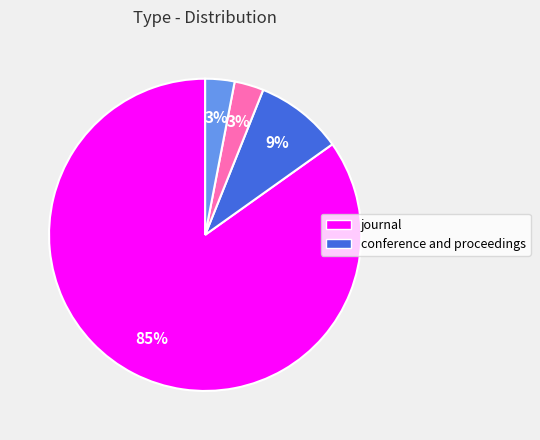

To the nearest percent, what is the average slice percentage?

25%